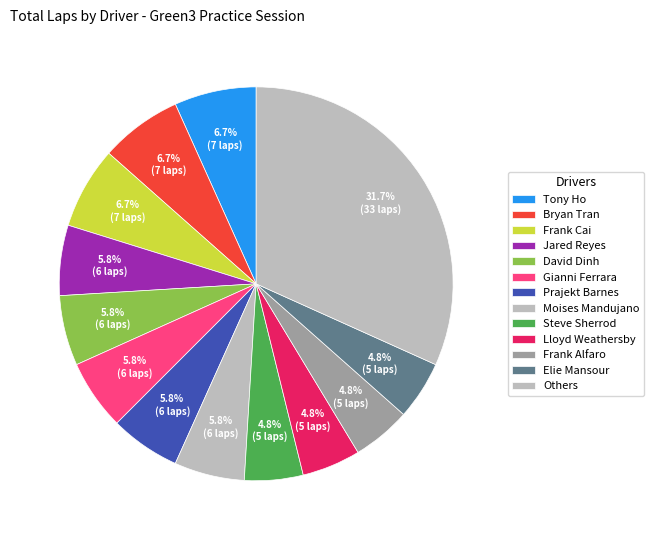

What percentage is the Moises Mandujano slice, to the nearest percent?

6%